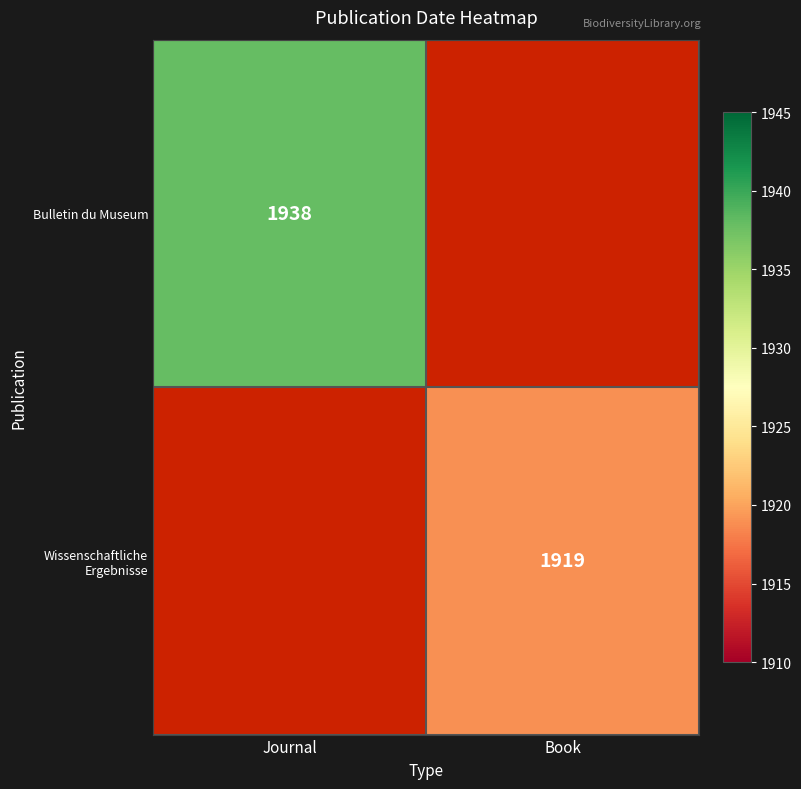

List the series in order of their overall mean, lowest first.

Bulletin du Museum, Wissenschaftliche Ergebnisse